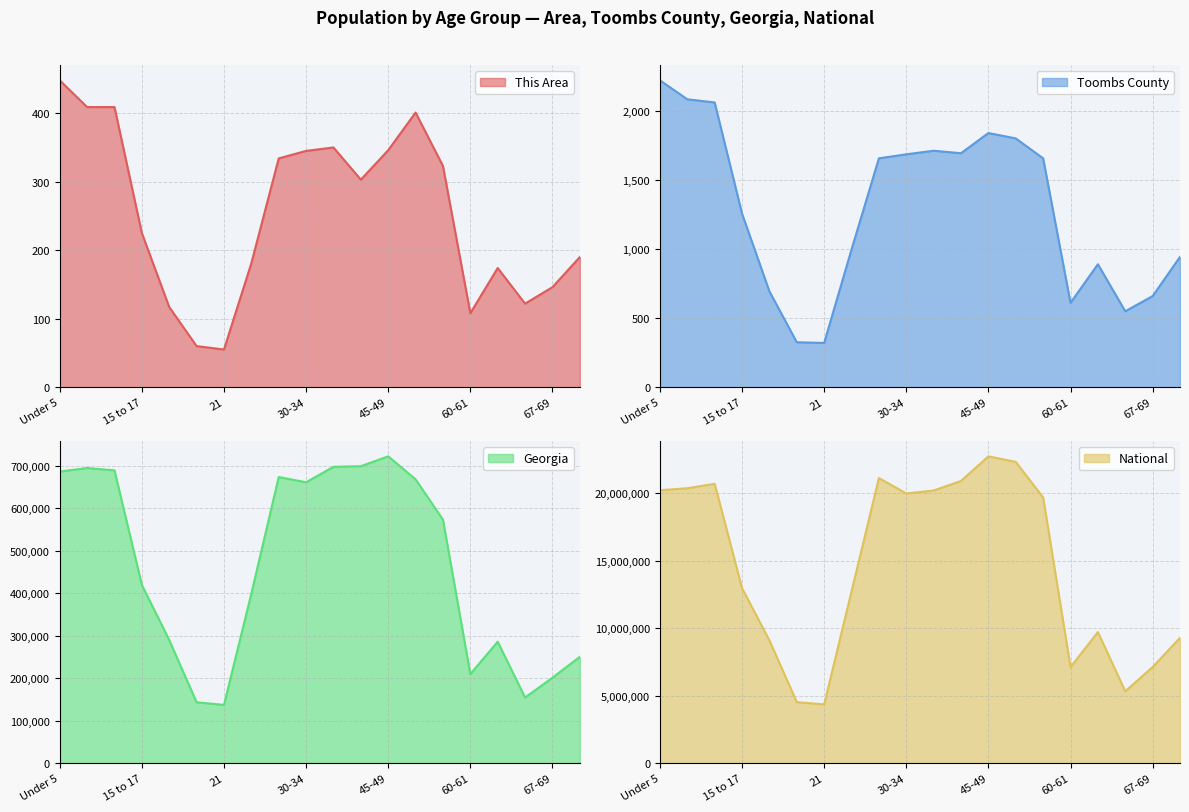

How many data points in National are above 19664805?

9